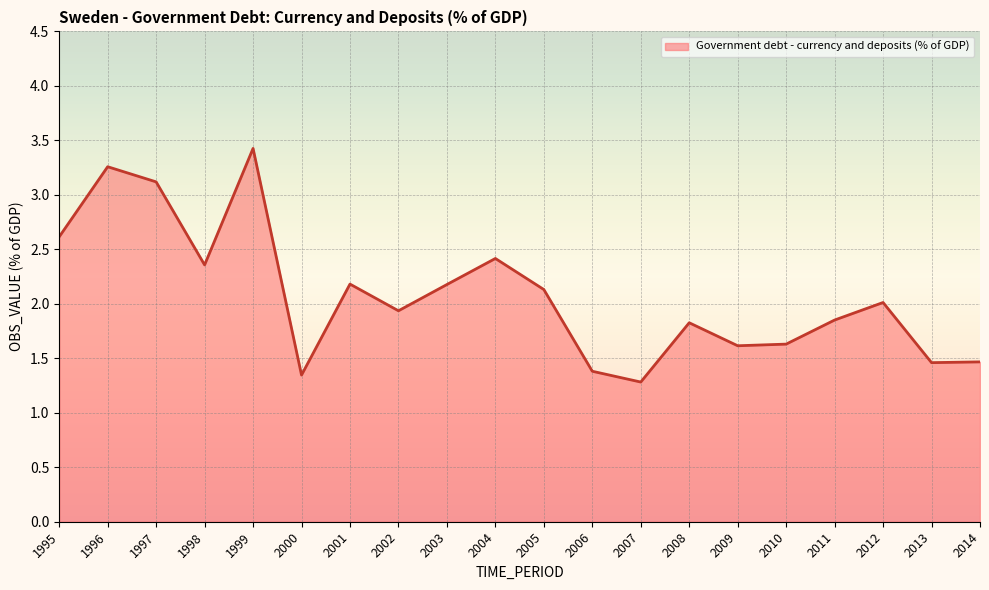

Which label corresponds to the smallest value in the chart?

2007